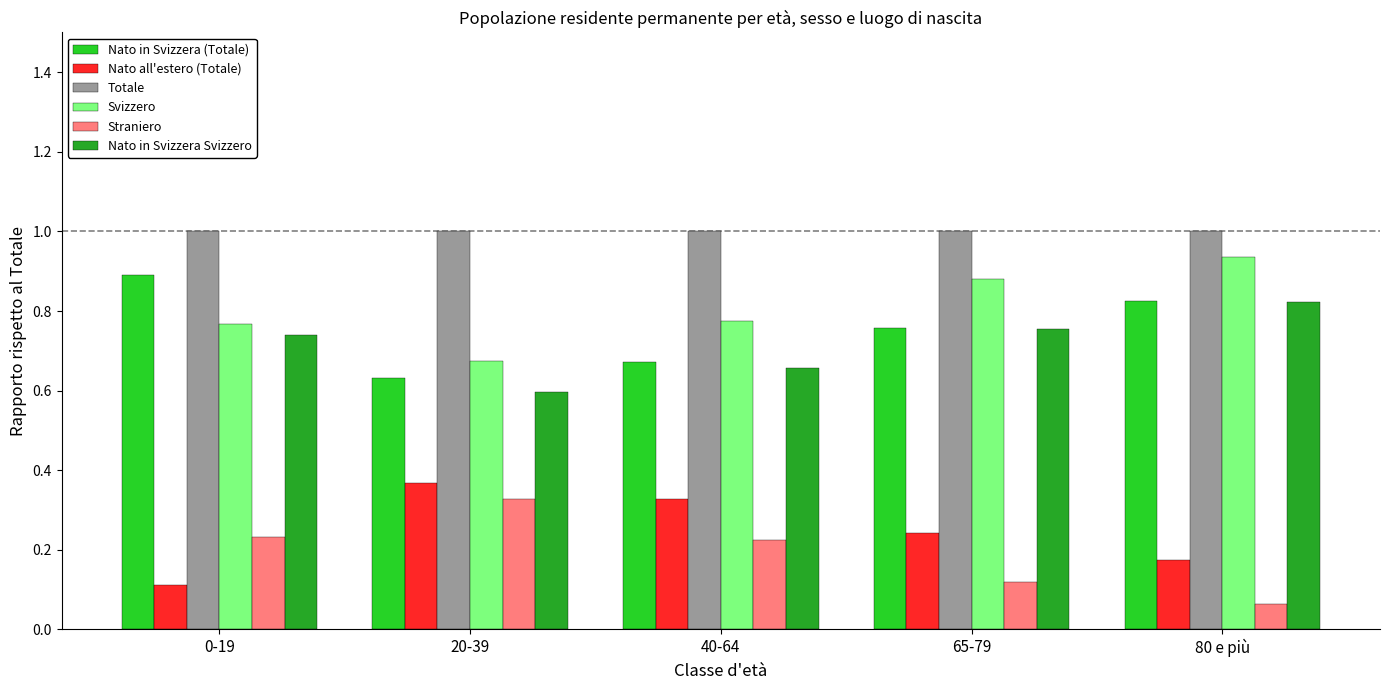

What is the sum of all Svizzero values?

4.0